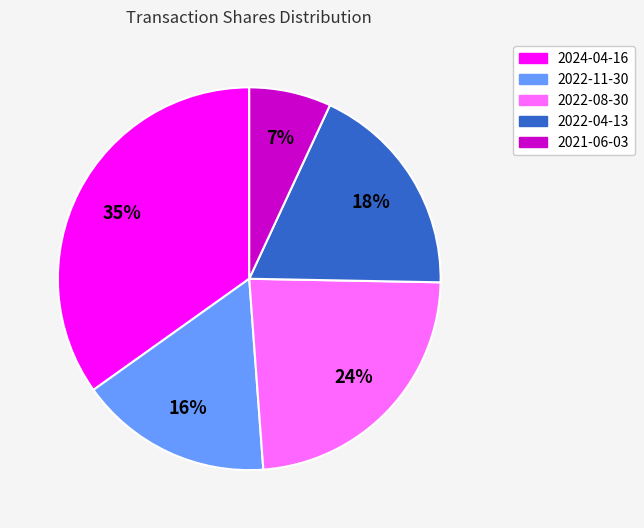

How many segments does this pie chart have?

5